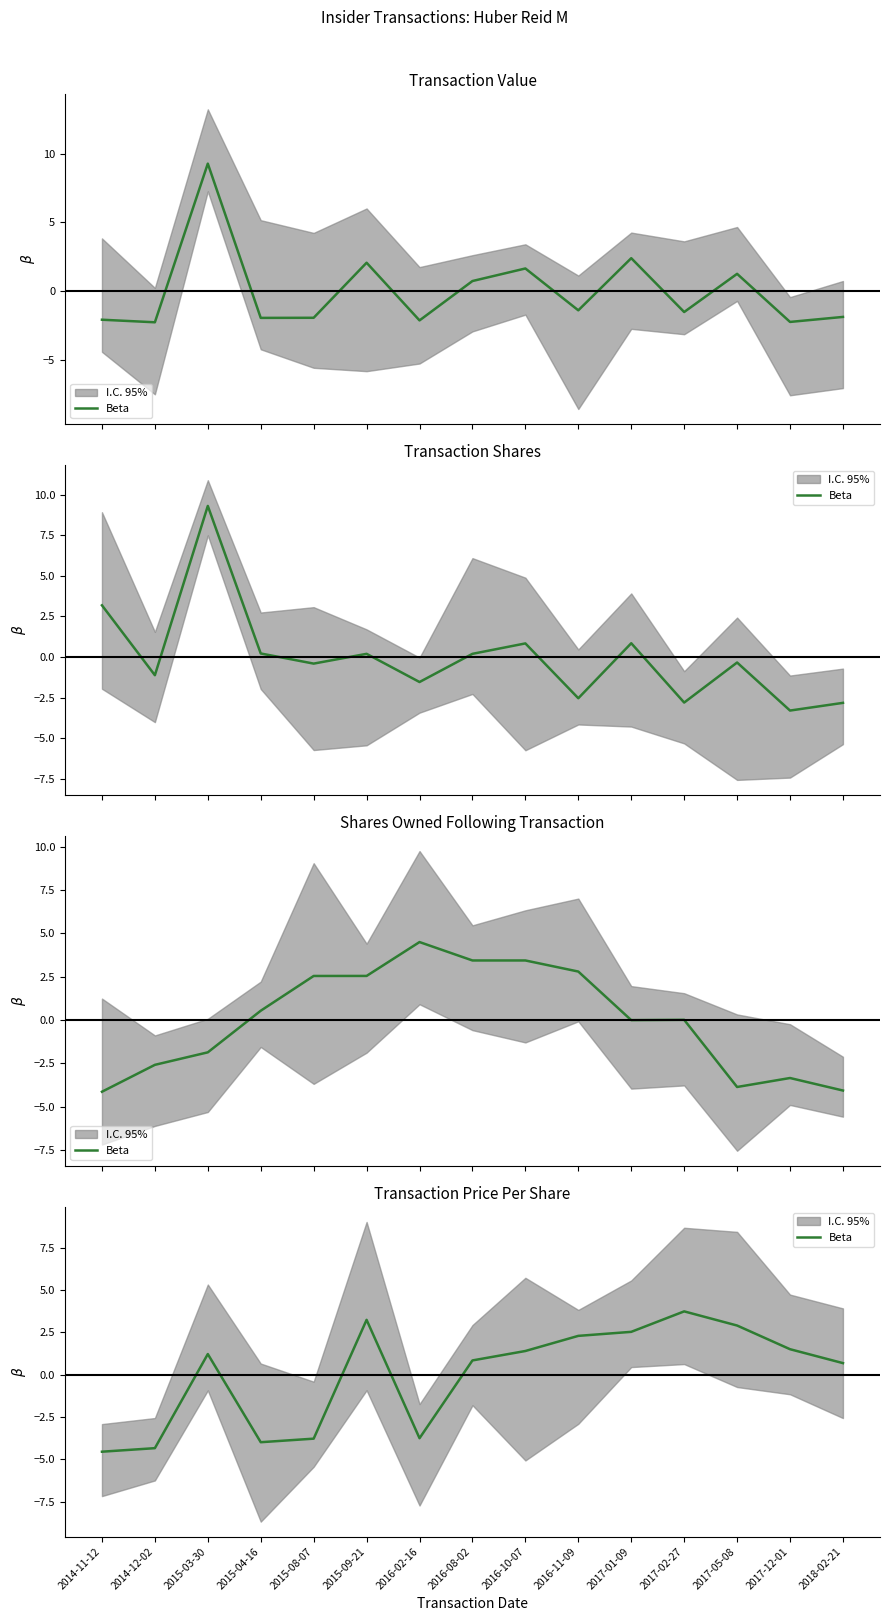

How many values are below zero?

5